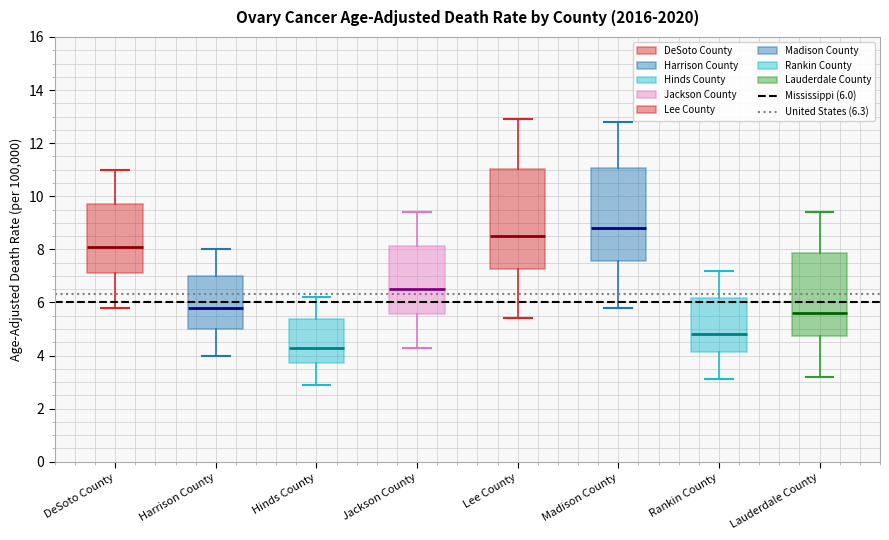

Where does the median line of the box for DeSoto County sit on the y-axis? The values are not printed on the chart, so give them approximately, as read against the axis.

8.2